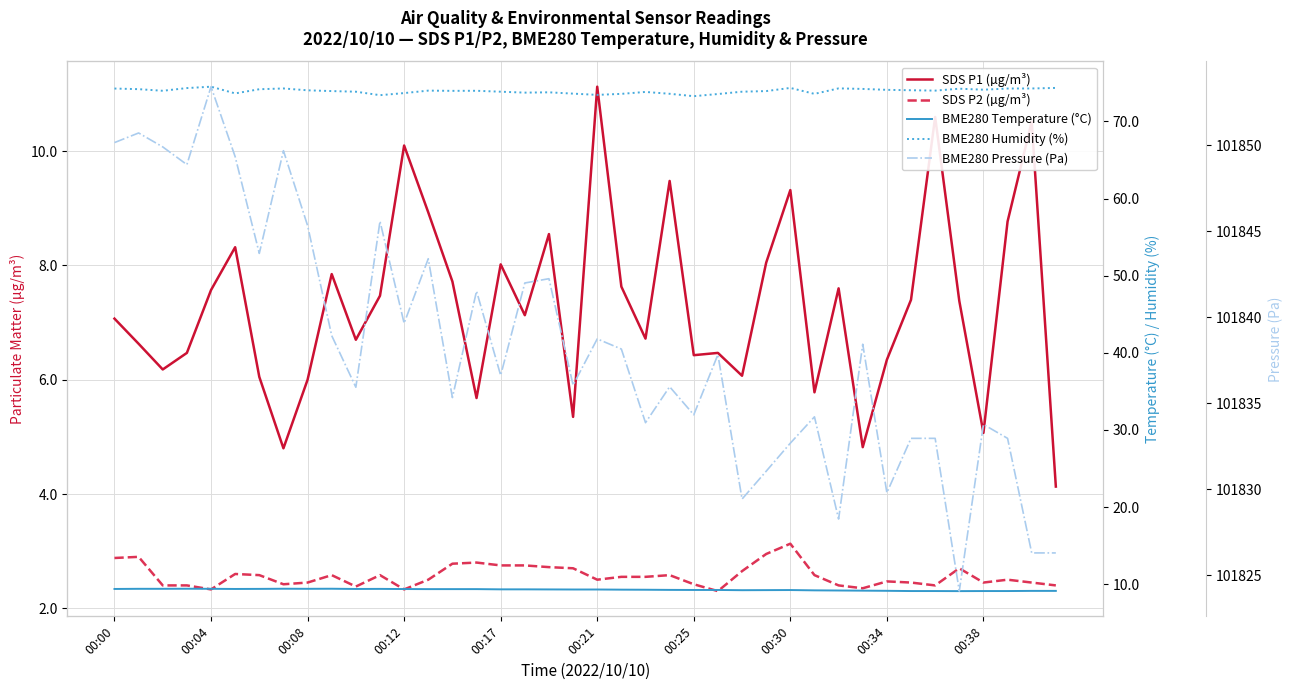

True or false: BME280 Pressure (Pa) has a value of 34427.1 at 23.

False